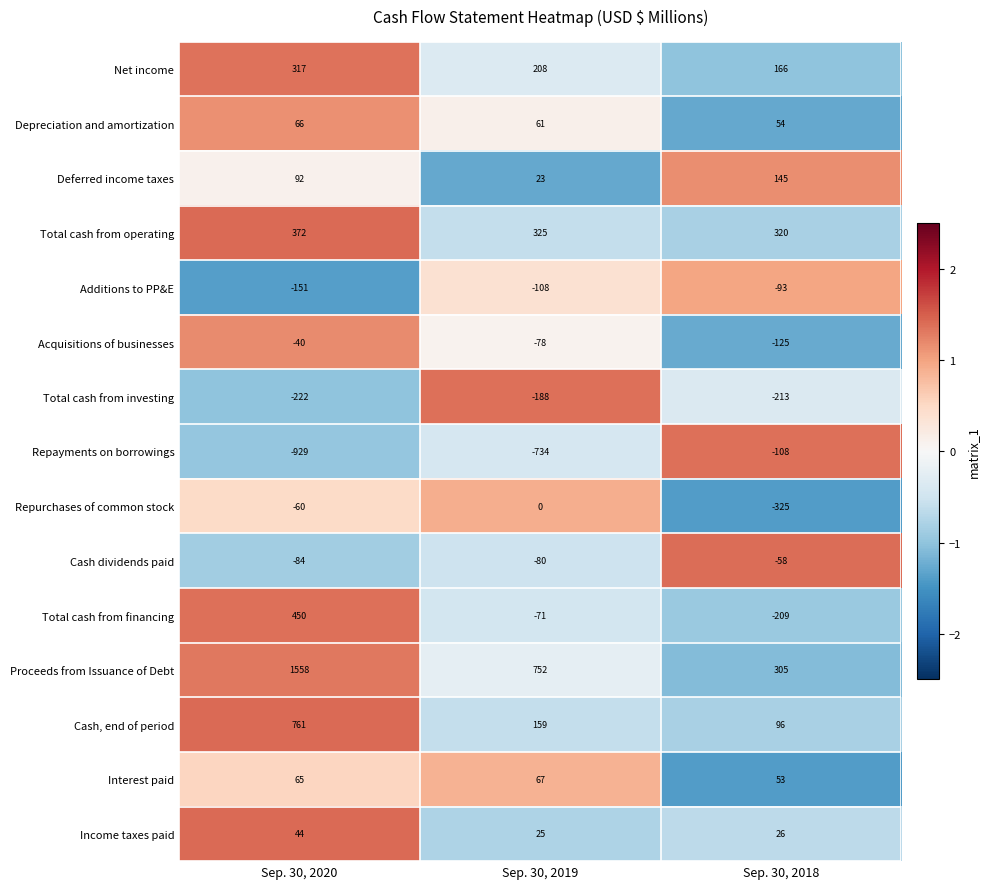

How many series are shown in this chart?

15